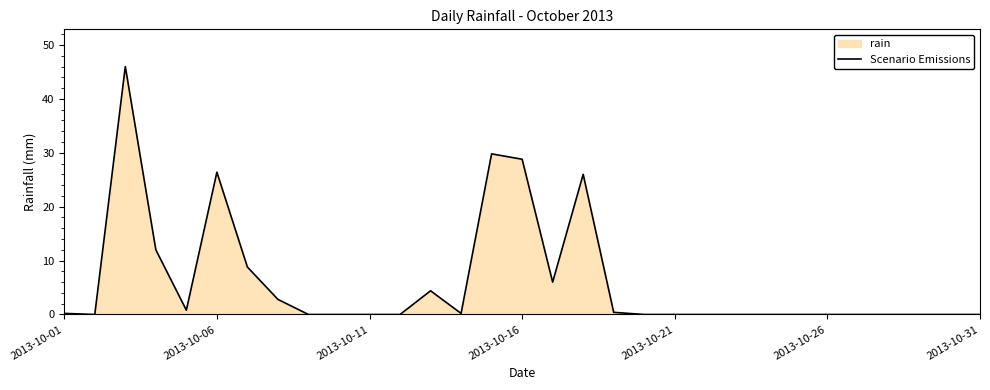

The chart shows a value of 0.1 at 13. True or false?

False